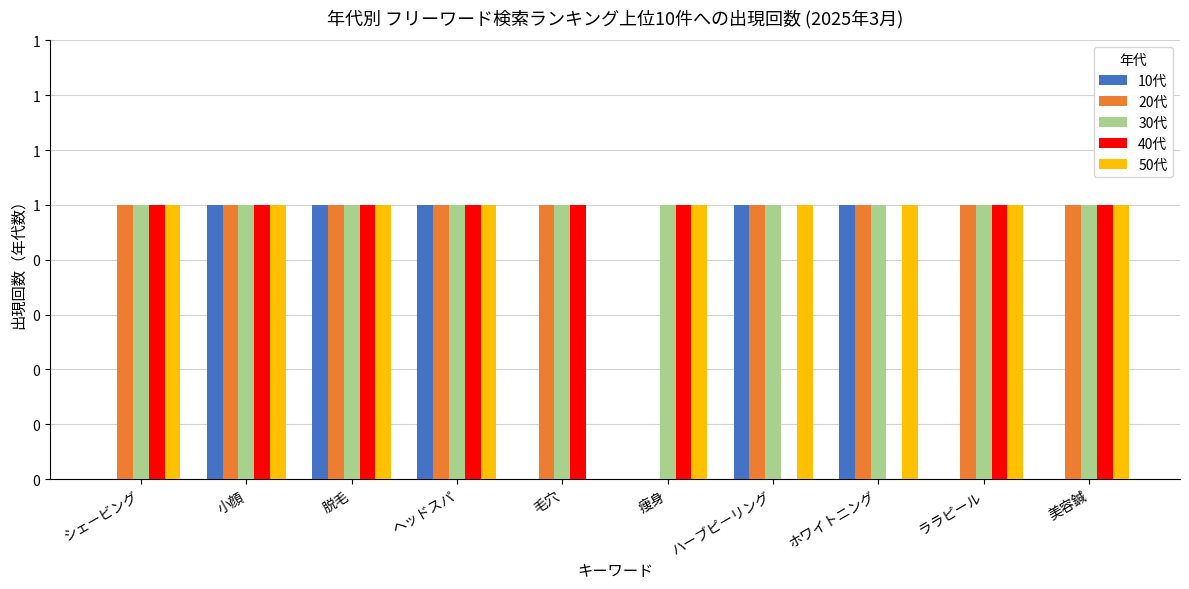

Count the 10代 values in the range 0 to 1.

10